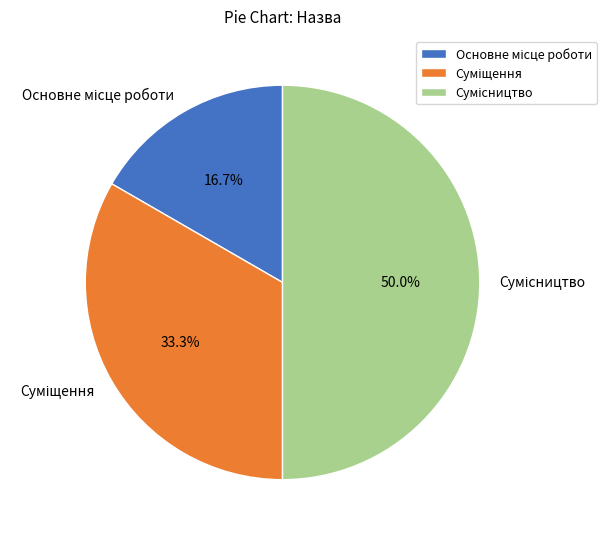

To the nearest percent, what is the difference between the Основне місце роботи and Сумісництво slice percentages?

33%